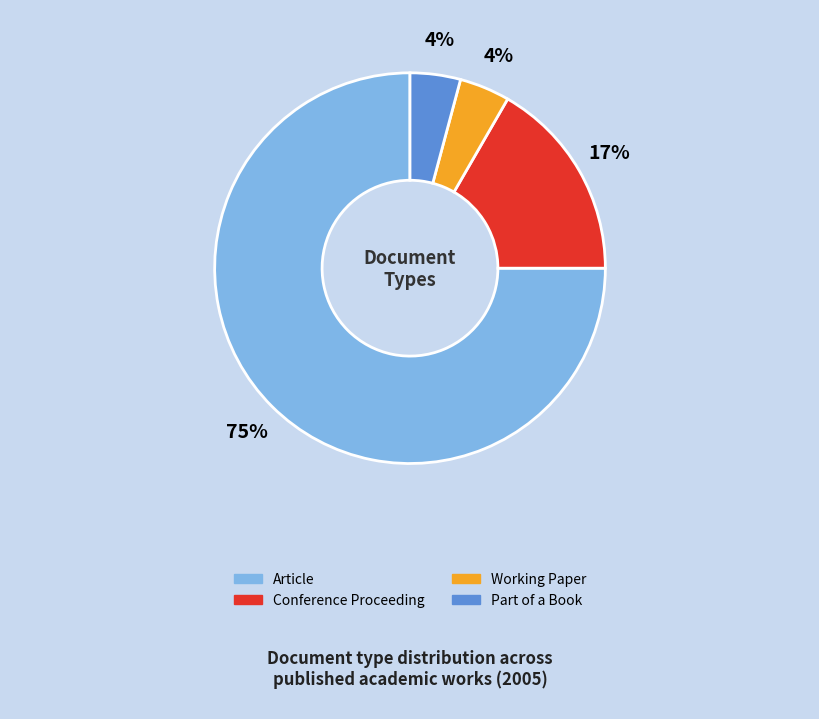

Count the number of slices in the pie.

4